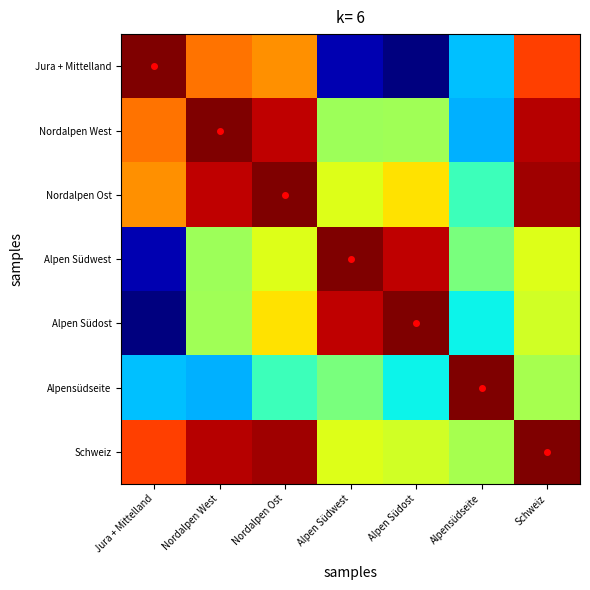

At how many categories does at least one series exceed 0?

7